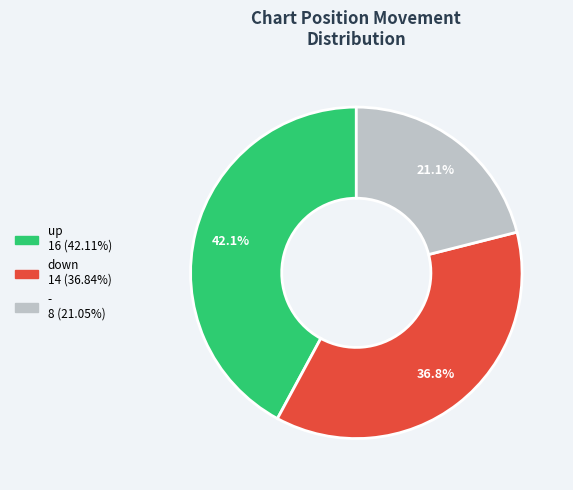

Rank the categories by value from highest to lowest.

up, down, -